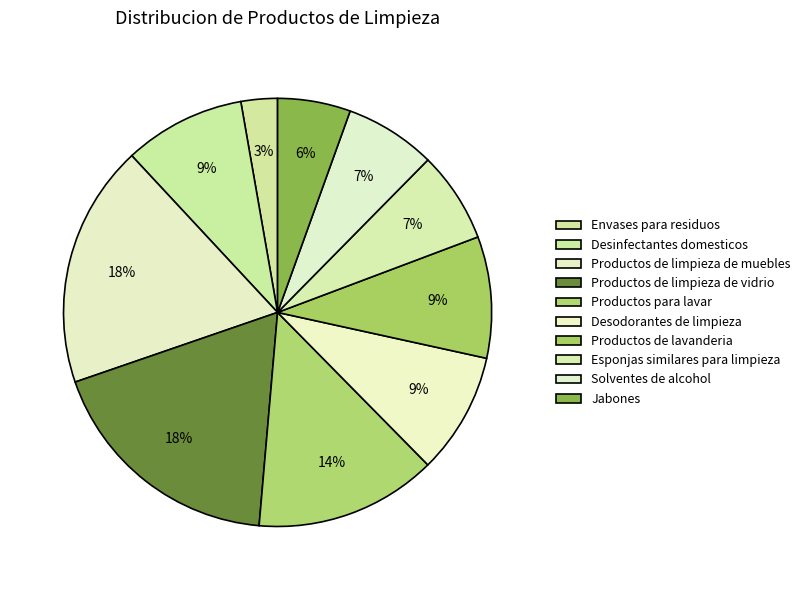

How many slices are in this pie chart?

10